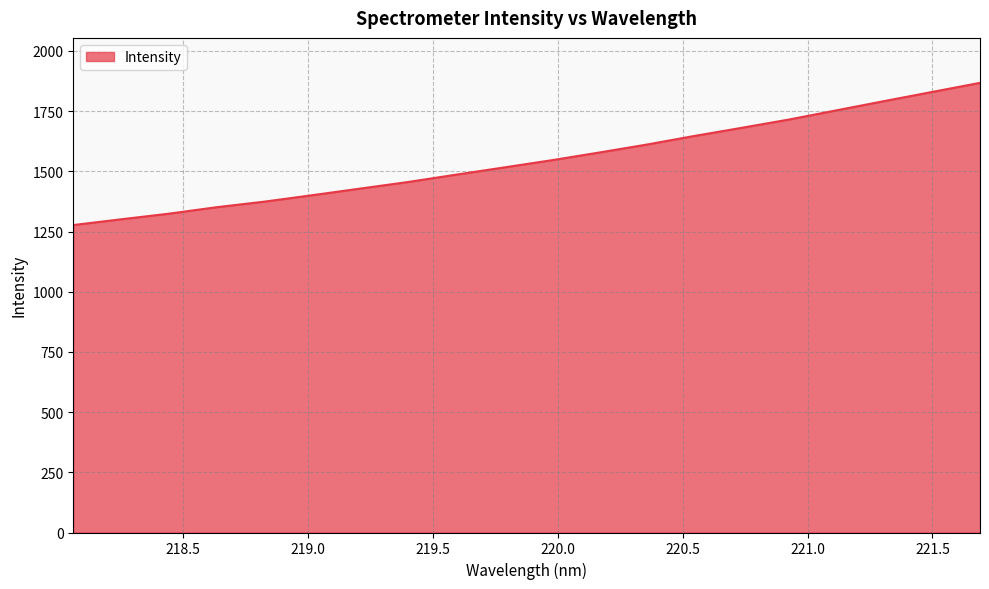

What is the average value?

1546.5